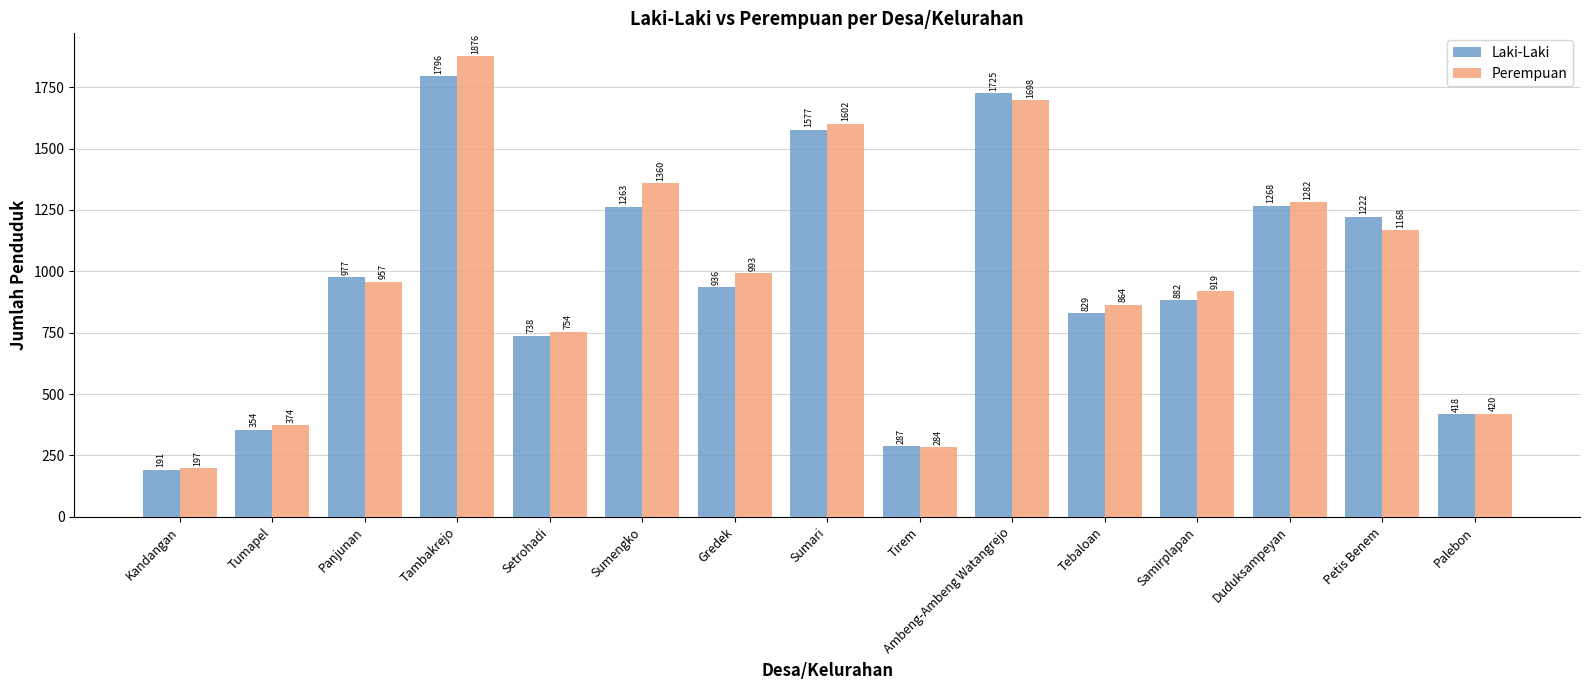

Which series has the largest range (max minus min)?

Perempuan